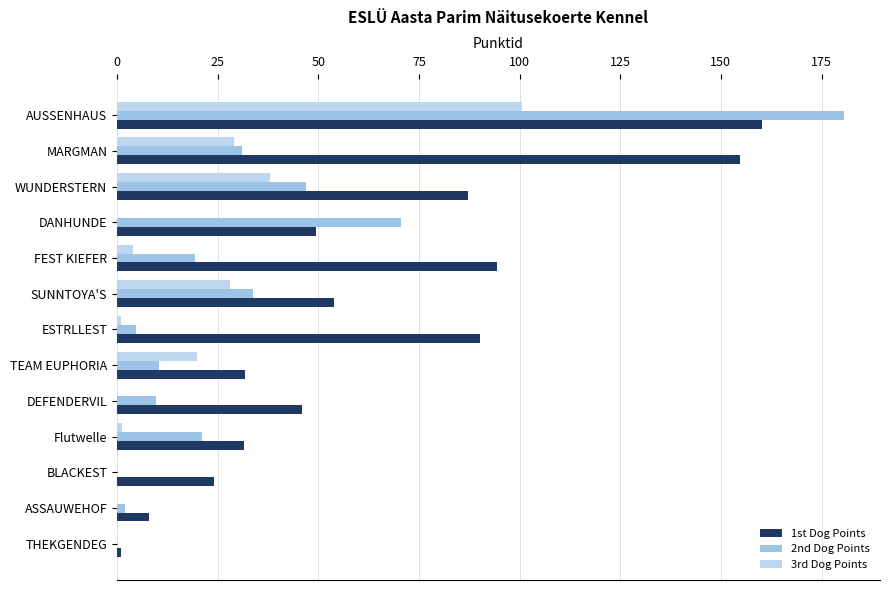

Which series has the largest total across all categories?

1st Dog Points